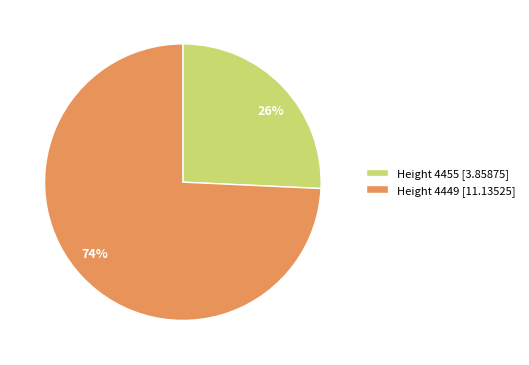

Rank the categories by value from highest to lowest.

Height 4449 [11.13525], Height 4455 [3.85875]